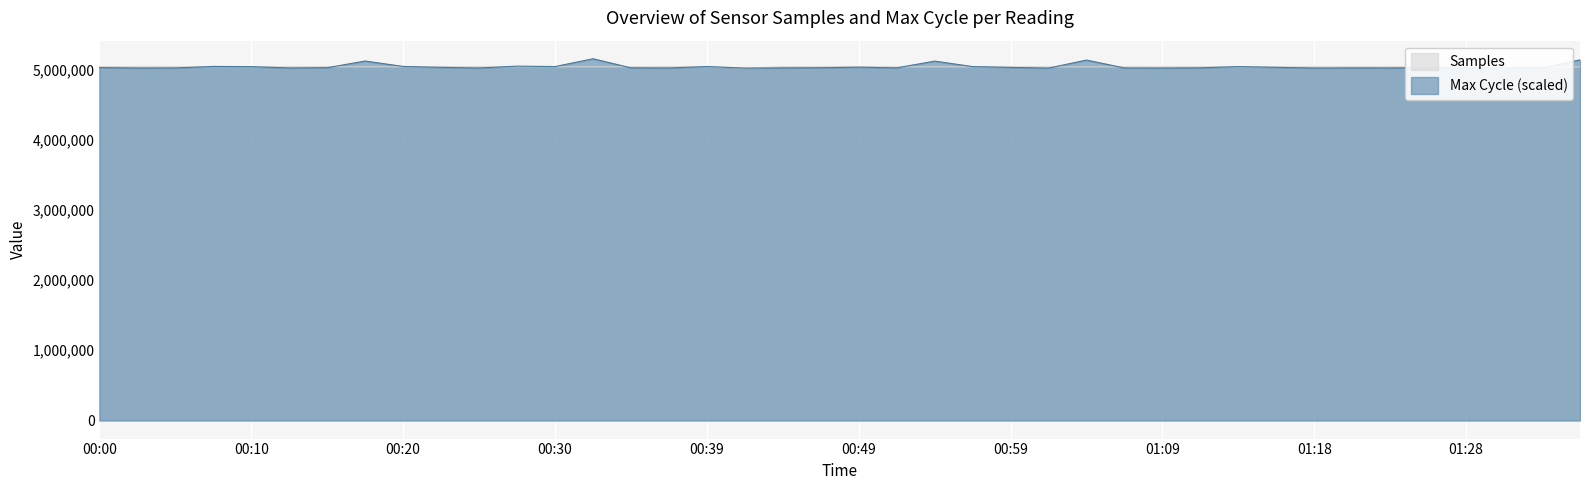

At which category is the sum across all series the highest?

00:32